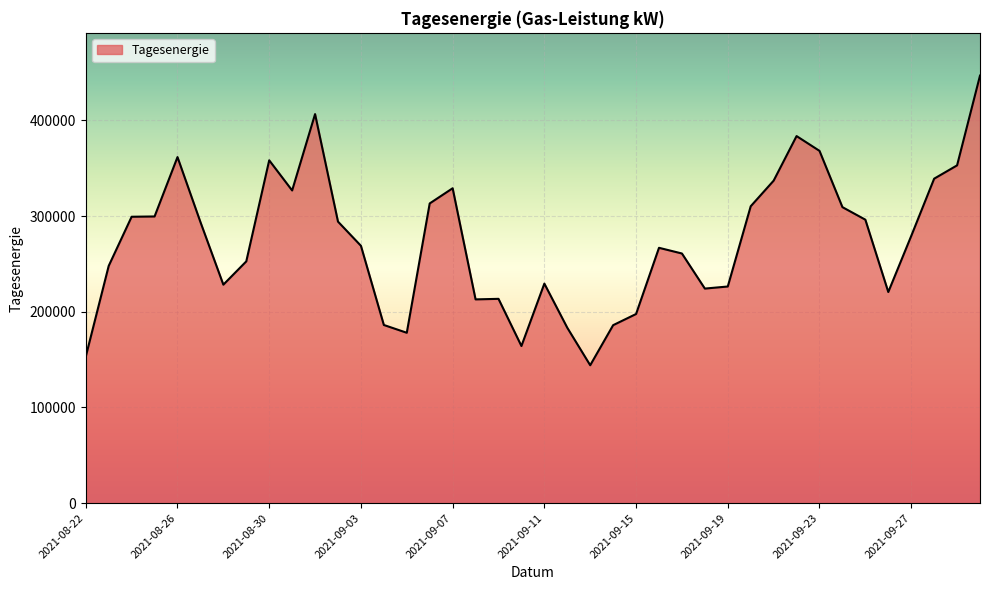

What is the difference between the maximum and minimum values?

302610.4